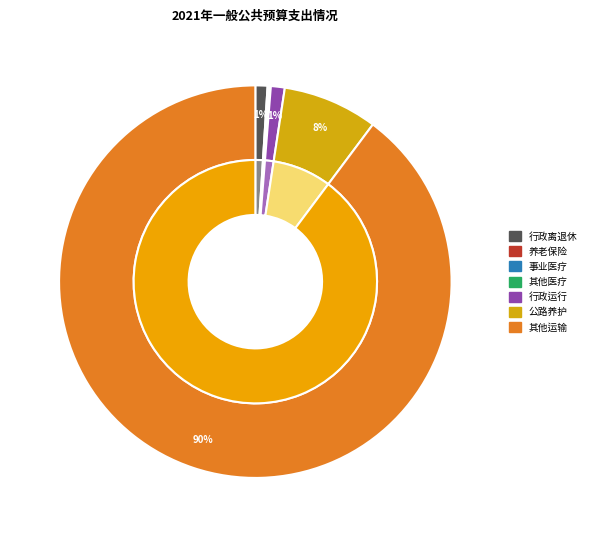

How much of the chart is everything except 机关事业单位基本养老保险缴费支出?

99.8%